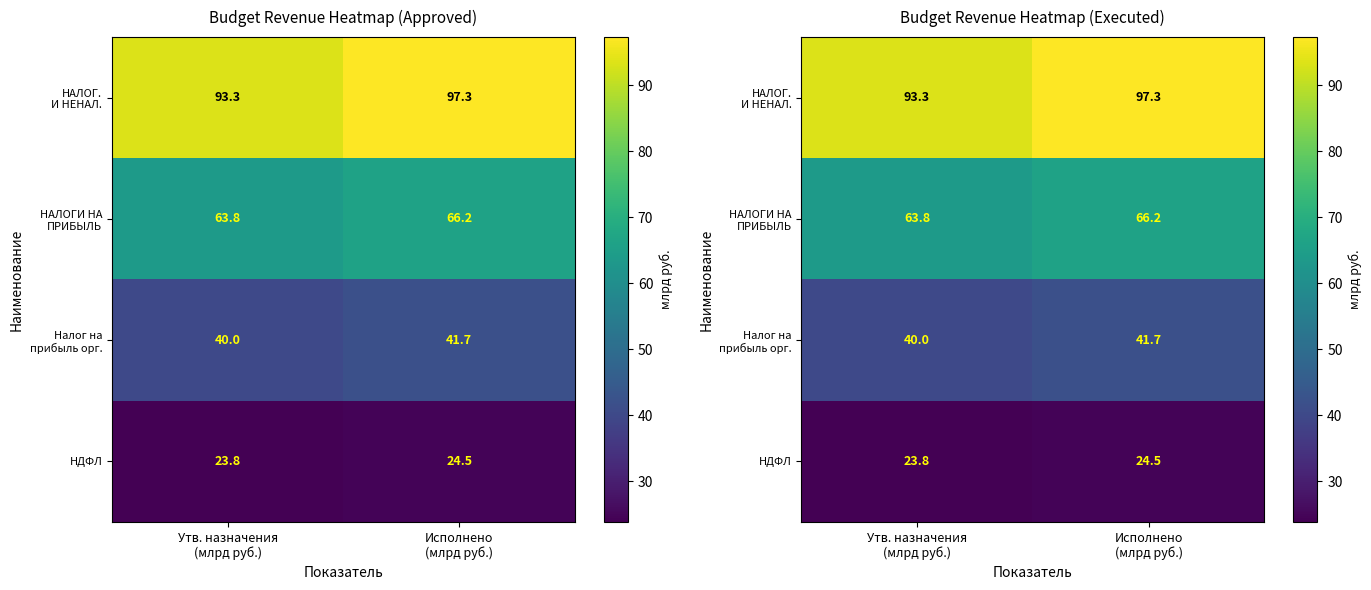

Which has a higher value, Утв. назначения
(млрд руб.) or Исполнено
(млрд руб.)?

Исполнено
(млрд руб.)